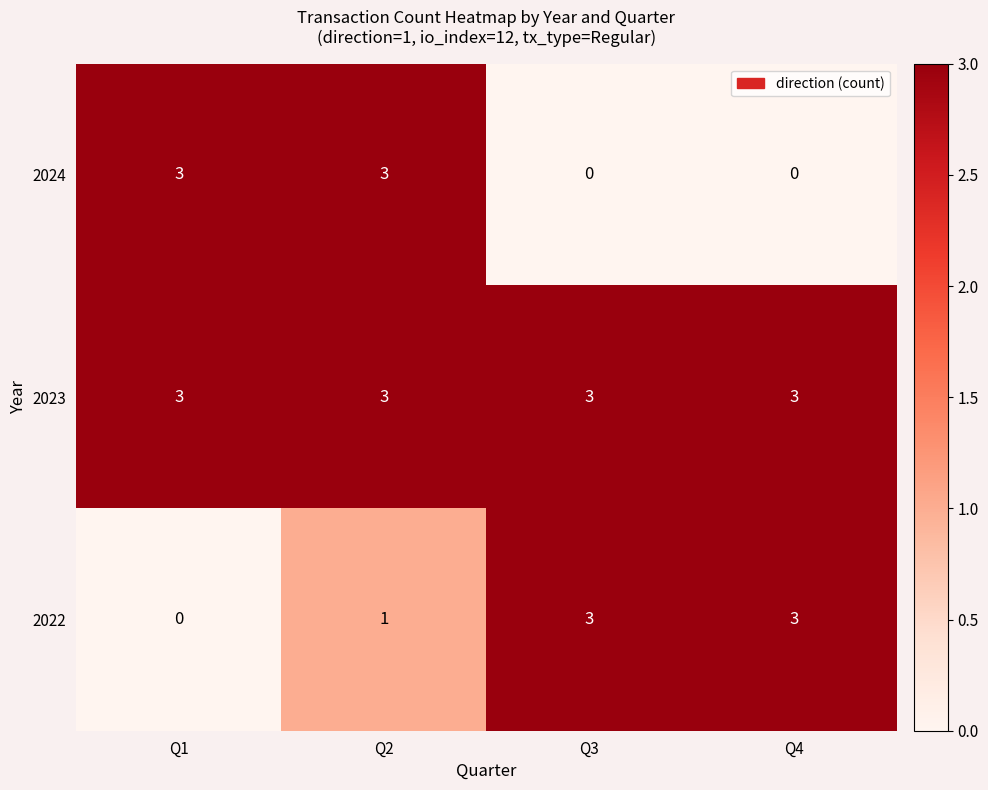

Which series has the largest total across all categories?

row_1